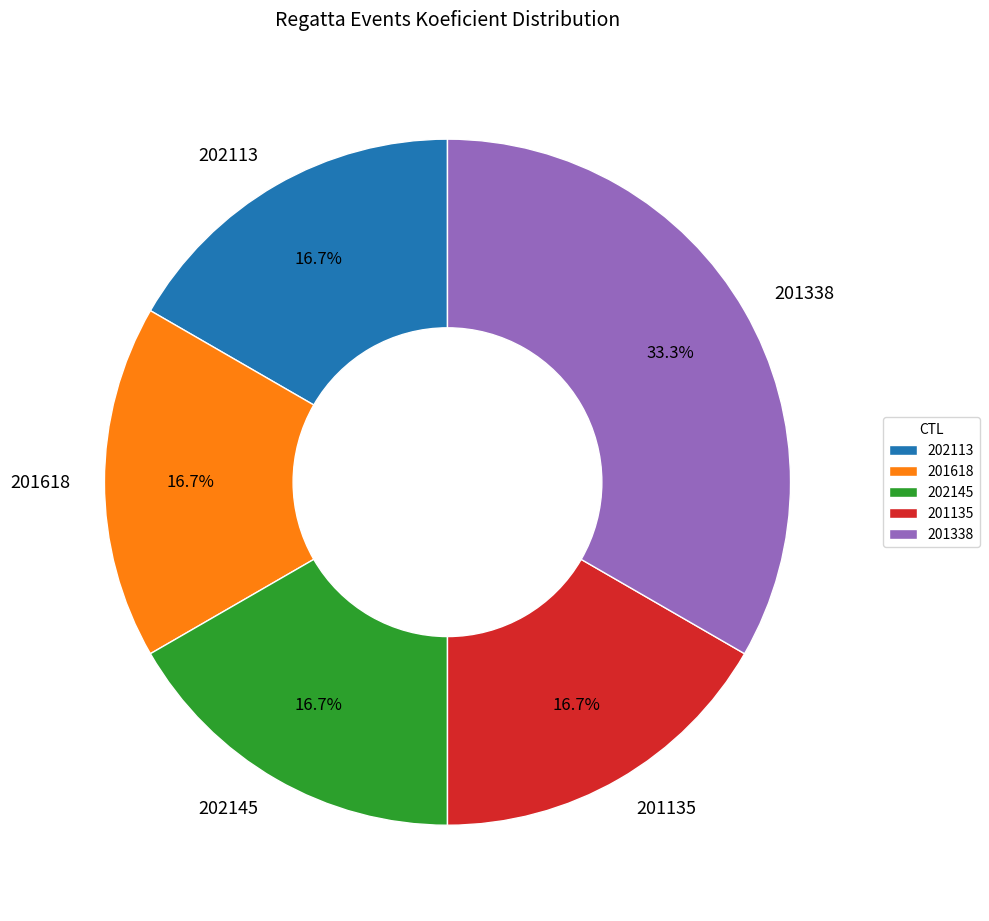

To the nearest percent, what is the average slice percentage?

20%